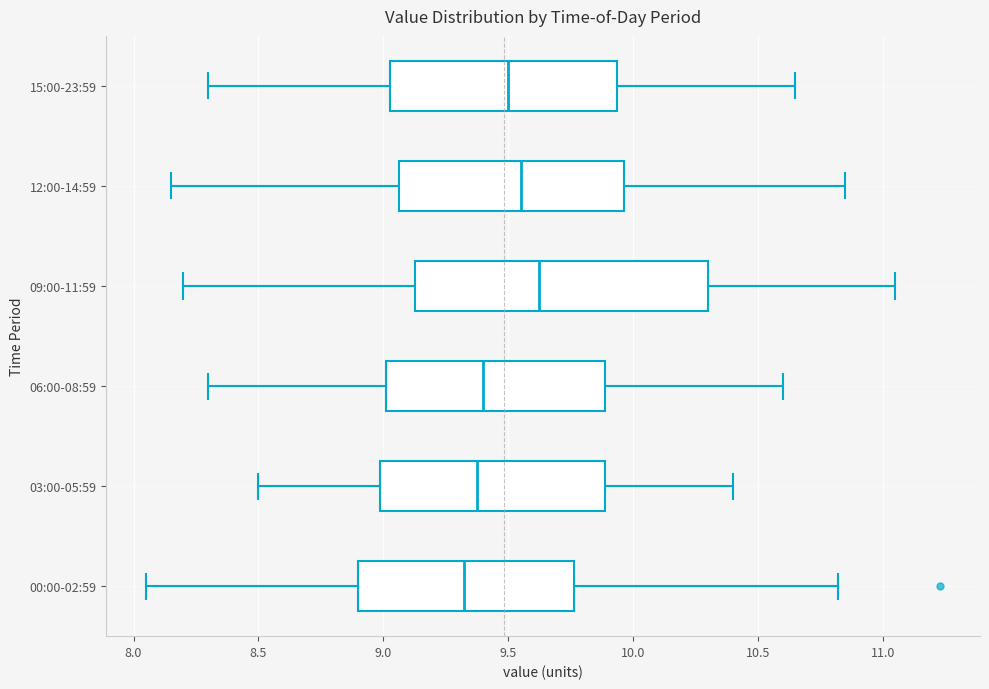

Reading bottom to top, transcribe this box plot: for each box, give where its median line is, the range the box spans, and where its two whiskers end, as read against the x-axis. The values are not printed on the chart, so give them approximately, as read against the axis.

00:00-02:59: median 9.35, box 8.90 to 9.75, whiskers 8.05 to 10.80
03:00-05:59: median 9.40, box 9.00 to 9.90, whiskers 8.50 to 10.40
06:00-08:59: median 9.40, box 9.00 to 9.90, whiskers 8.30 to 10.60
09:00-11:59: median 9.65, box 9.15 to 10.30, whiskers 8.20 to 11.05
12:00-14:59: median 9.55, box 9.05 to 9.95, whiskers 8.15 to 10.85
15:00-23:59: median 9.50, box 9.05 to 9.95, whiskers 8.30 to 10.65